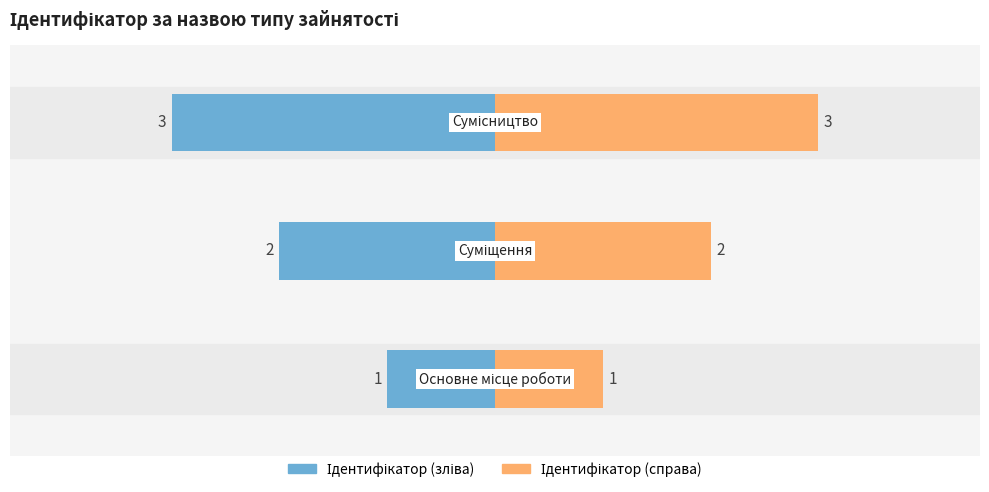

The Ідентифікатор (справа) series shows 3 at 1. True or false?

False